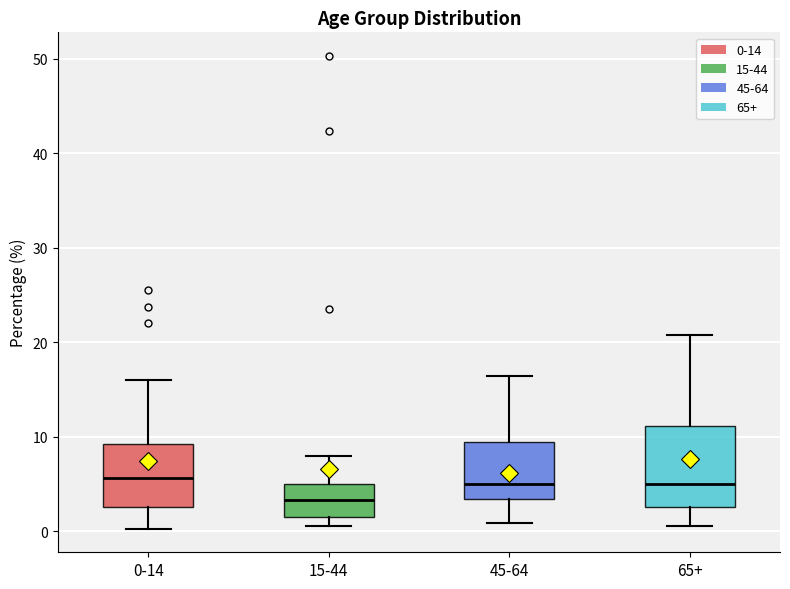

Comparing the boxes themselves (not the whiskers), which one is the tallest?

65+